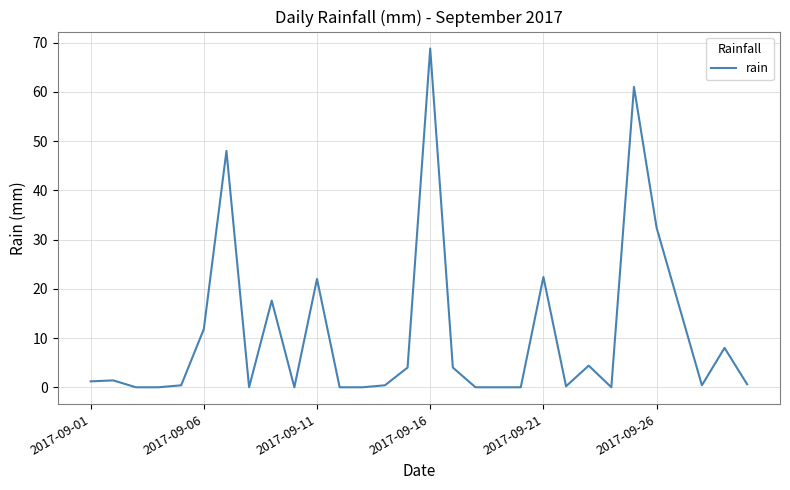

What is the maximum value shown in the chart?

68.8